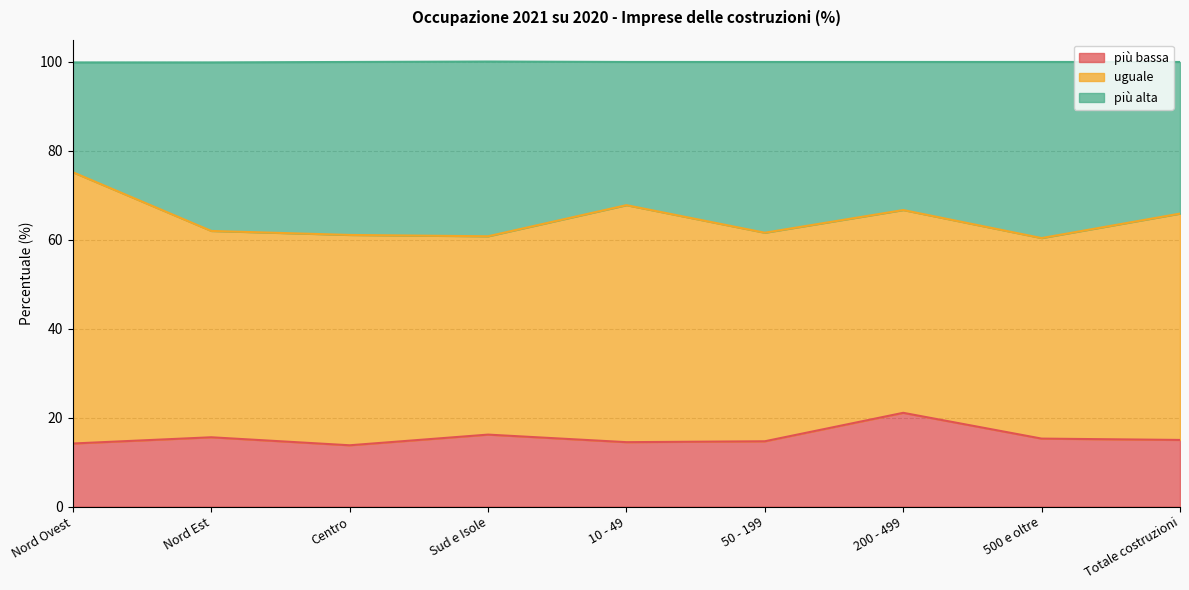

How many values in the più bassa series exceed 15?

4